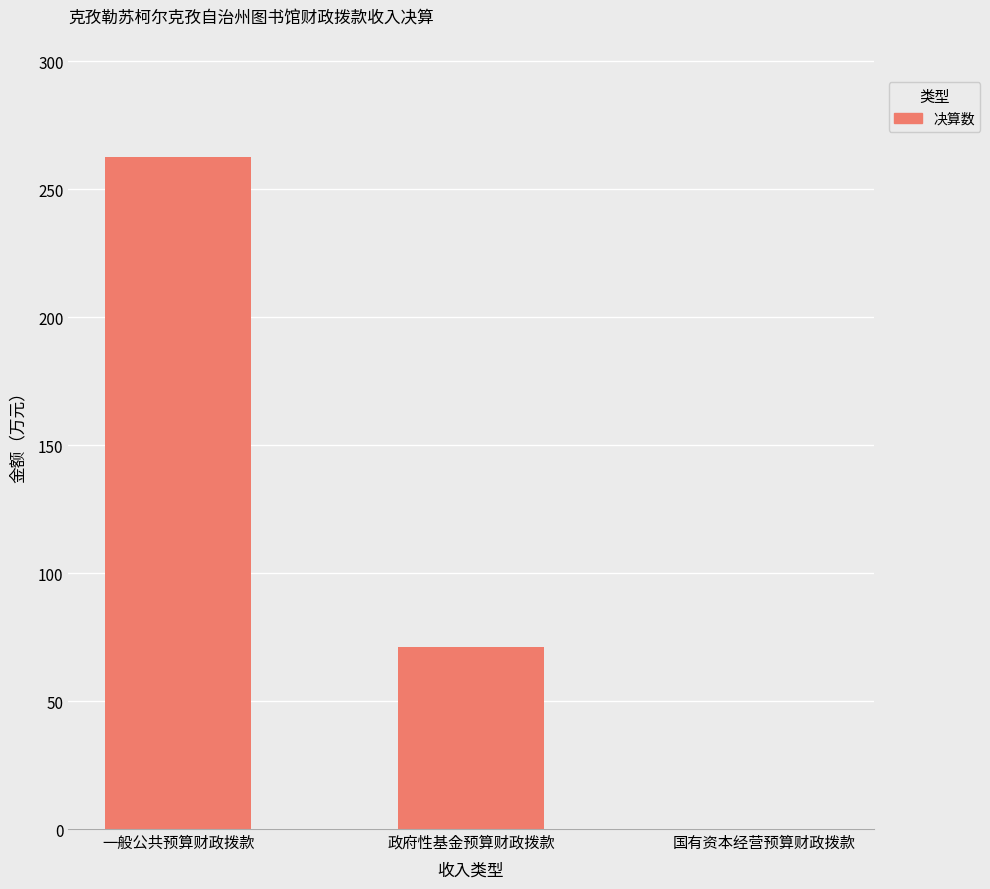

Is it true that the value at 一般公共预算财政拨款 is 64.7?

False